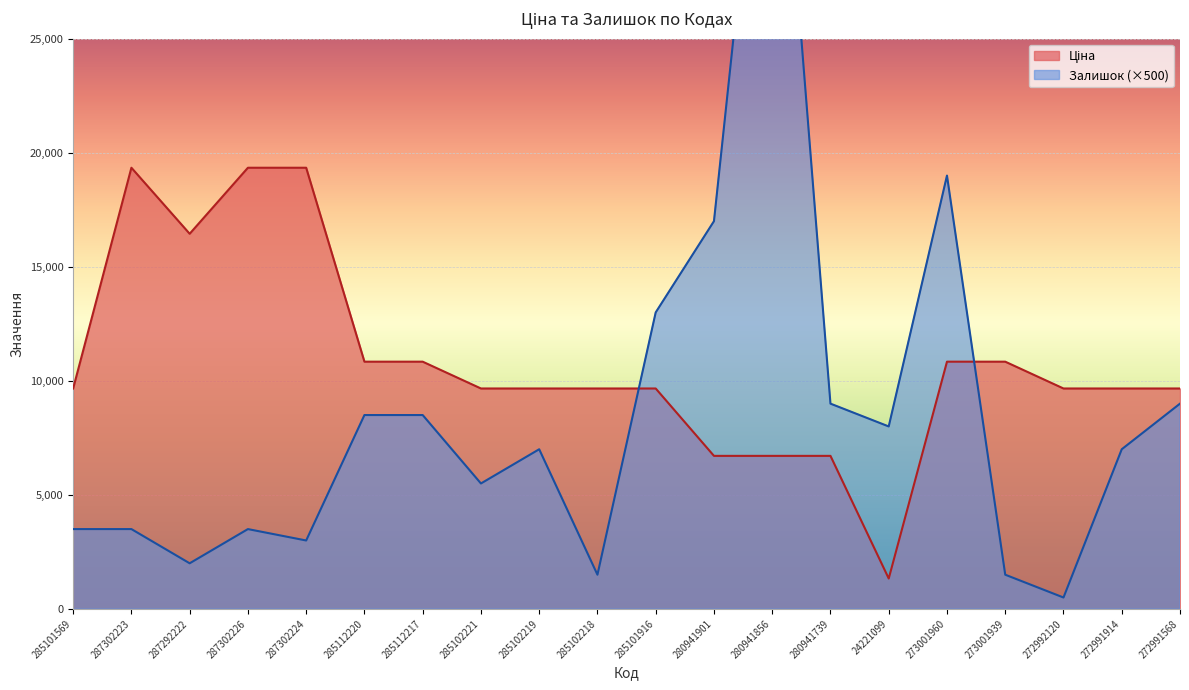

How many data points in Ціна are above 9664?

16